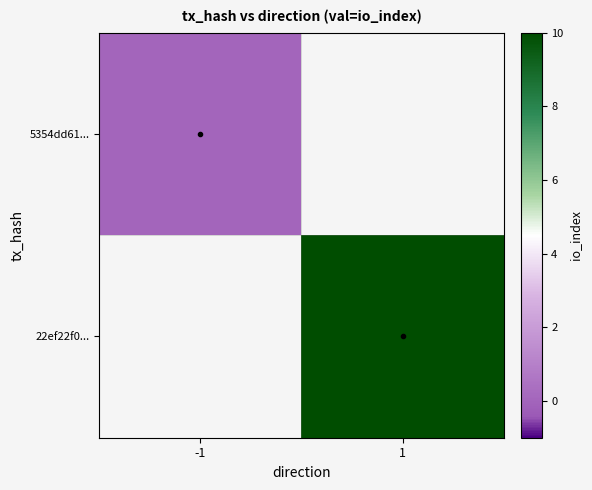

List the labels in order of 5354dd61... value, largest first.

-1, 1